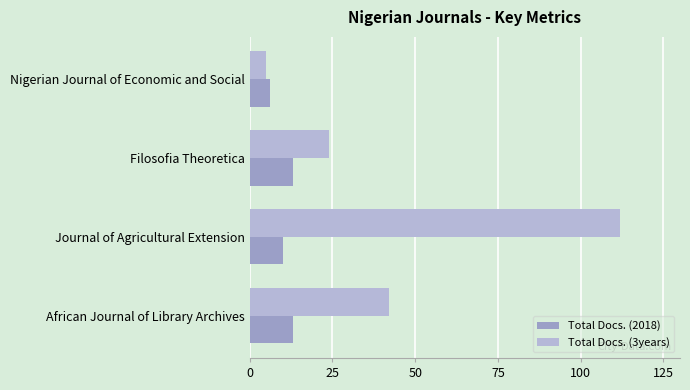

How many distinct data groups are displayed?

2